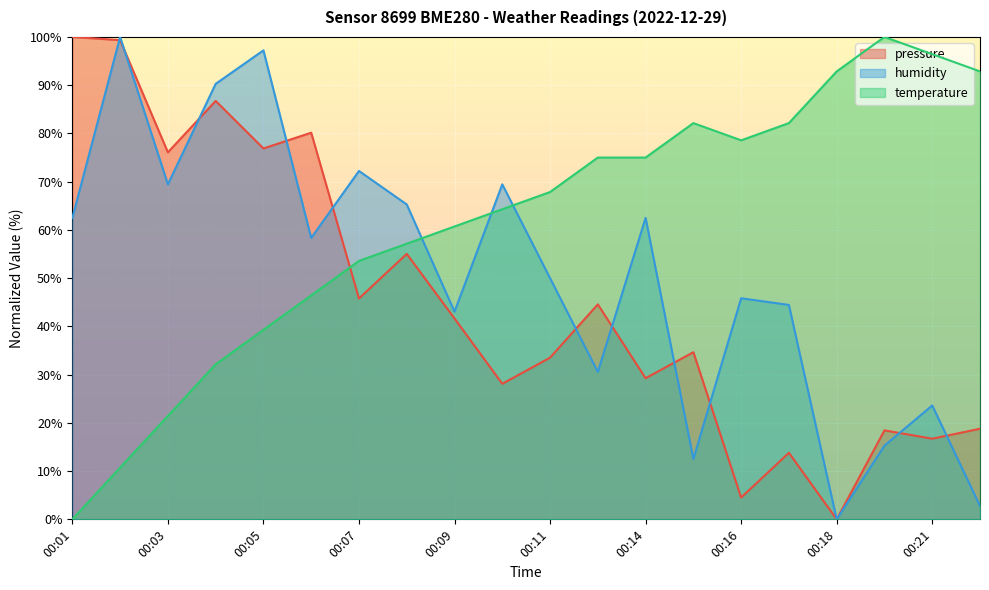

What is the difference between the maximum and minimum values in the humidity series?

100.0